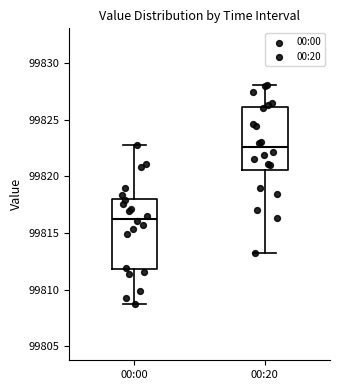

Which box is the tallest, from its lower edge to its upper edge?

00:00